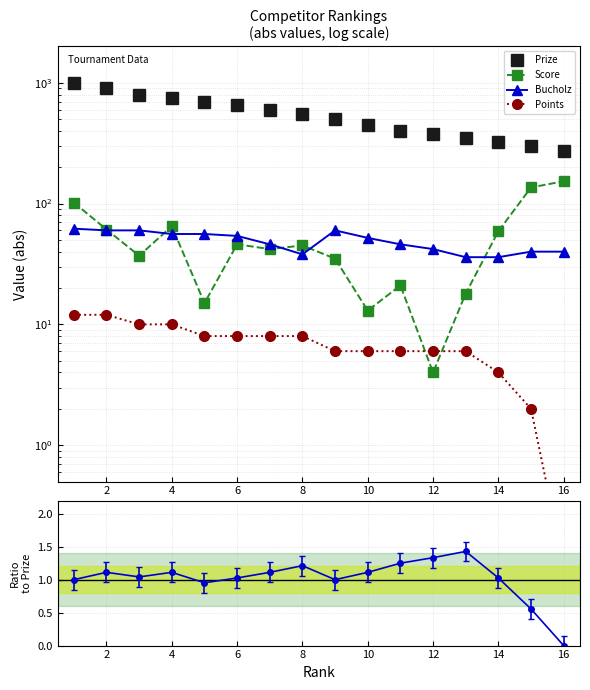

Reading left to right, what are all the values shown in this chart?

Prize: 1000.0	900.0	800.0	750.0	700.0	650.0	600.0	550.0	500.0	450.0	400.0	375.0	350.0	325.0	300.0	275.0
Score: 102.0	61.0	37.0	65.0	15.0	46.0	42.0	45.0	35.0	13.0	21.0	4.0	18.0	59.0	136.0	153.0
Bucholz: 62.0	60.0	60.0	56.0	56.0	54.0	46.0	38.0	60.0	52.0	46.0	42.0	36.0	36.0	40.0	40.0
Points: 12.0	12.0	10.0	10.0	8.0	8.0	8.0	8.0	6.0	6.0	6.0	6.0	6.0	4.0	2.0	0.1